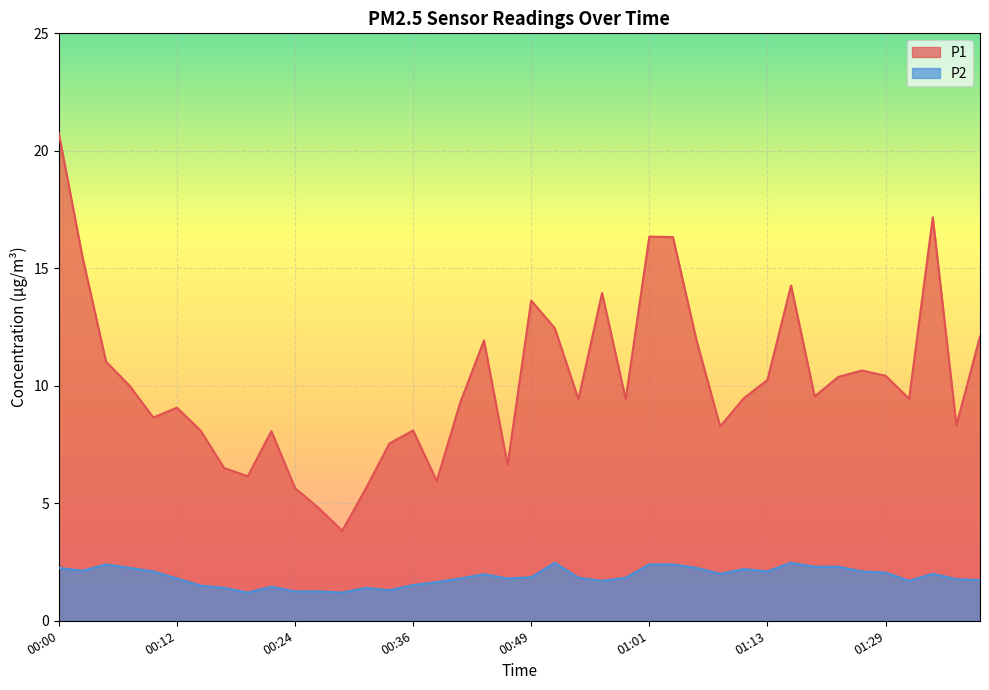

What is the label of the 20th point from the left?

00:46